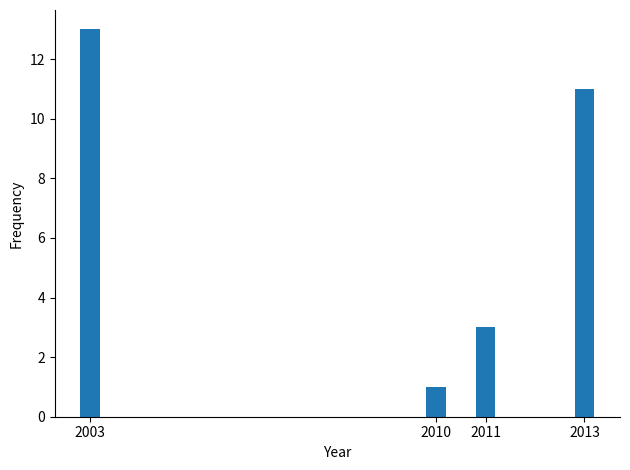

Reading right to left, what are all the values shown in this chart?

2013=11	2011=3	2010=1	2003=13